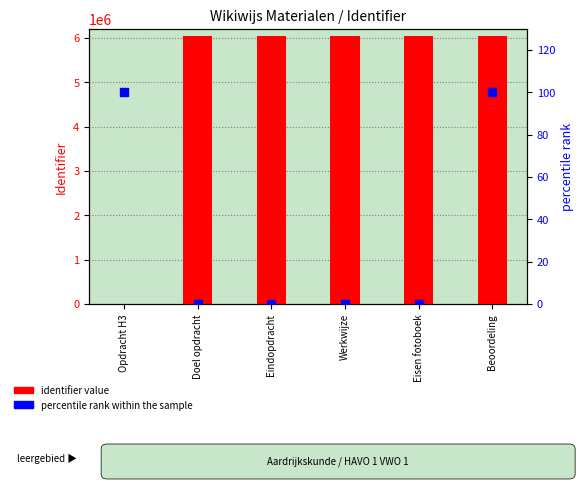

What are all the series names shown in the legend?

identifier value, percentile rank within the sample